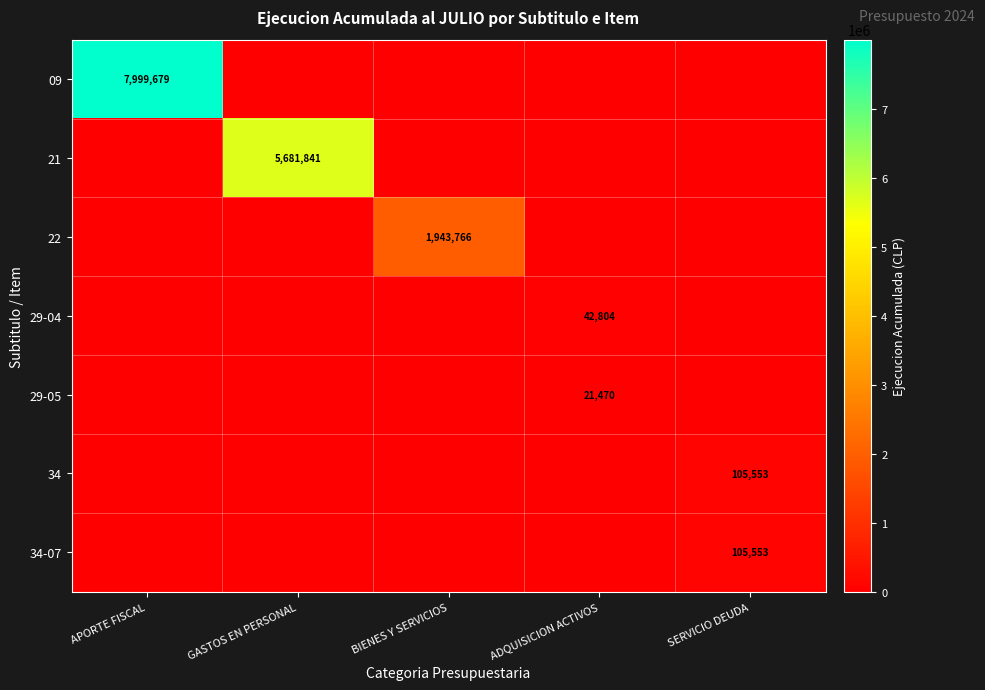

True or false: 29-05 has a value of 9303 at ADQUISICION ACTIVOS.

False